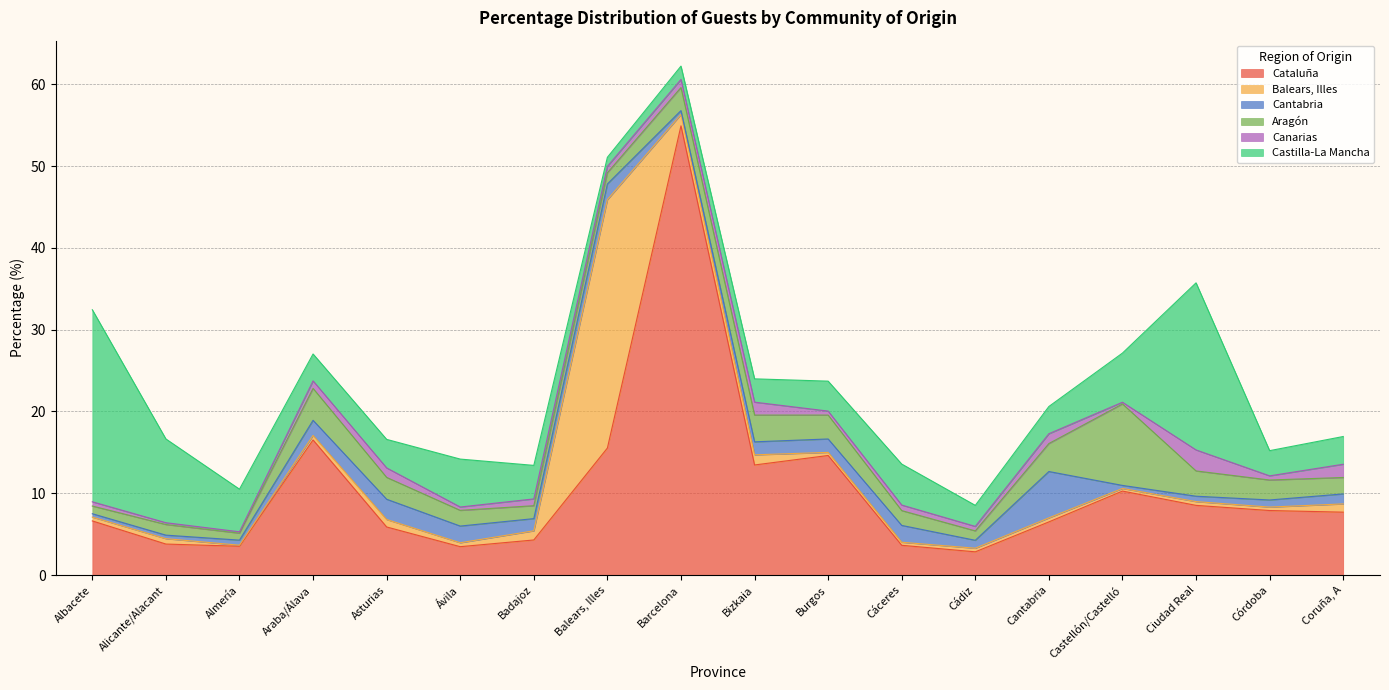

Which series ends up on top after the final intersection of Castilla-La Mancha and Balears, Illes?

Castilla-La Mancha